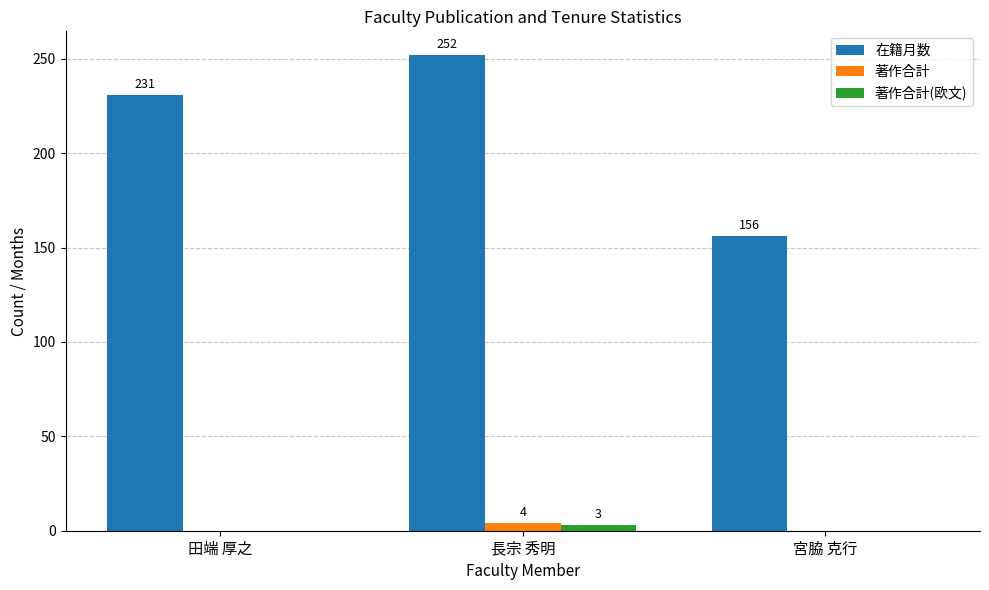

What is the spread (max minus min) of values at 宮脇 克行?

156